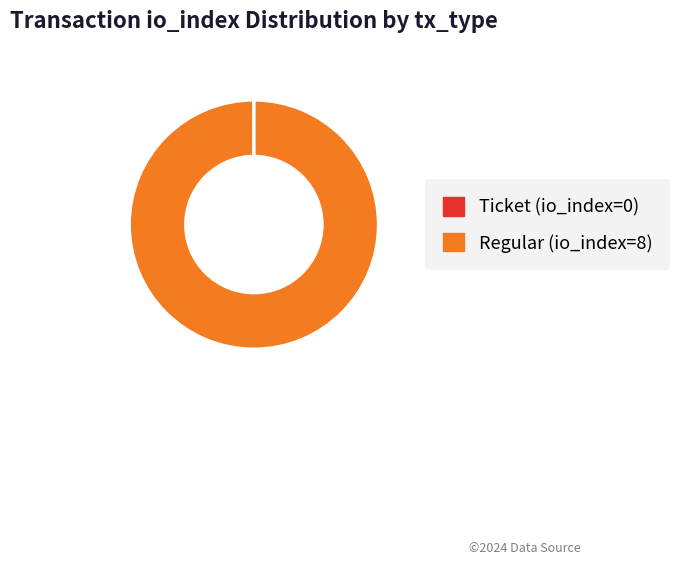

Which slice is the largest?

Regular (io_index=8)